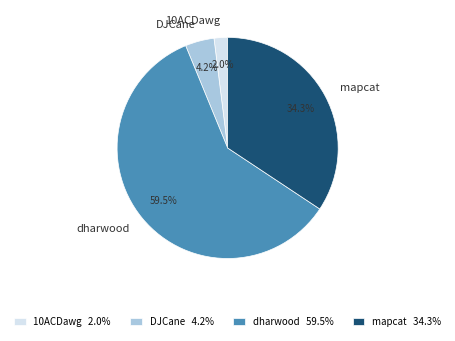

Combined, what portion of the pie is dharwood and mapcat?

93.8%